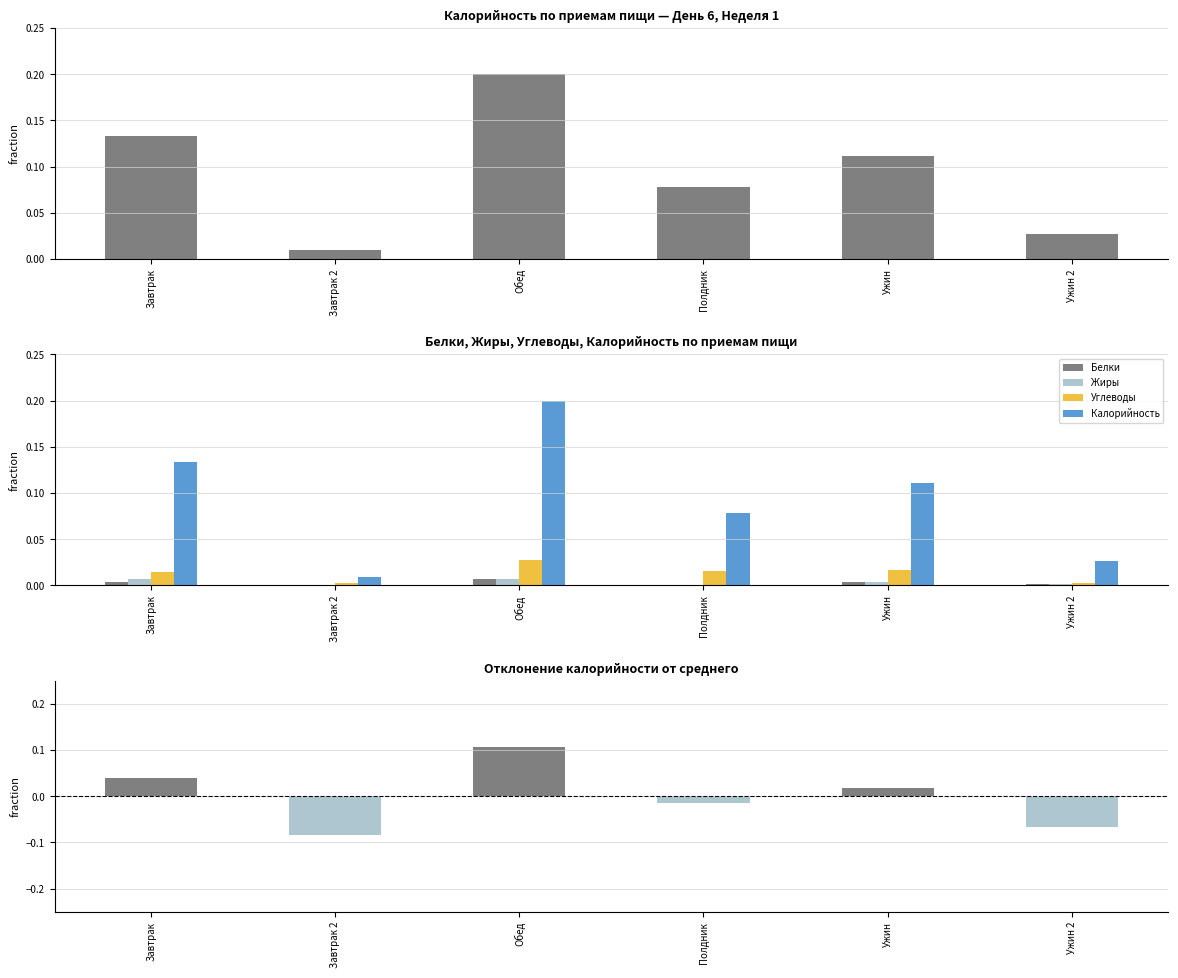

Which series has the largest range (max minus min)?

Калорийность